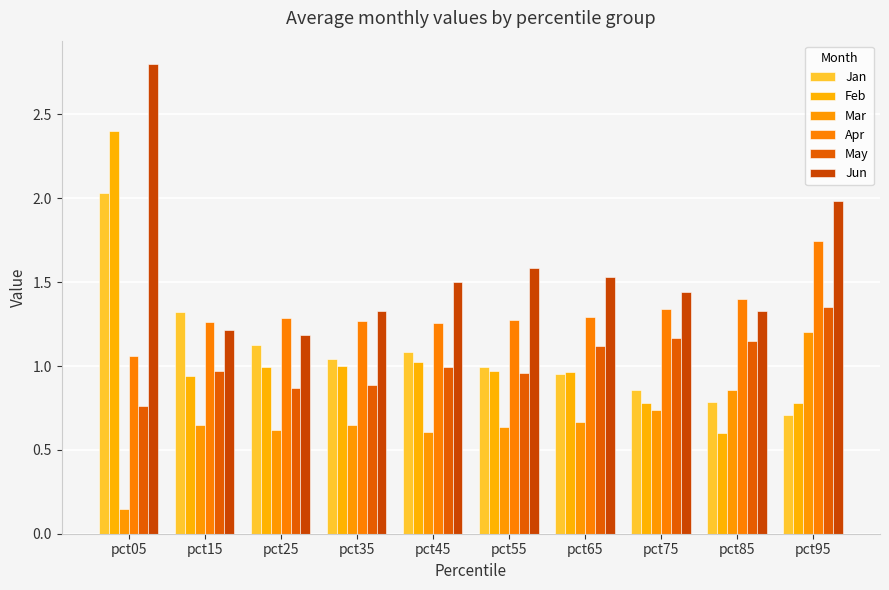

At which label does Feb reach its peak?

pct05